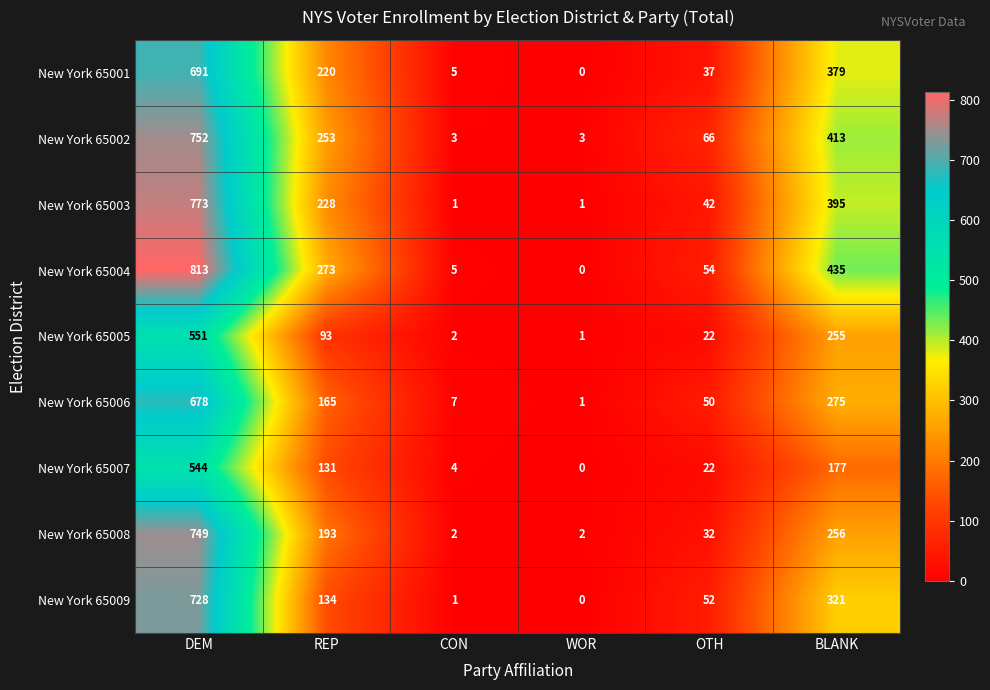

Between REP and BLANK, which series saw the biggest shift?

New York 65009